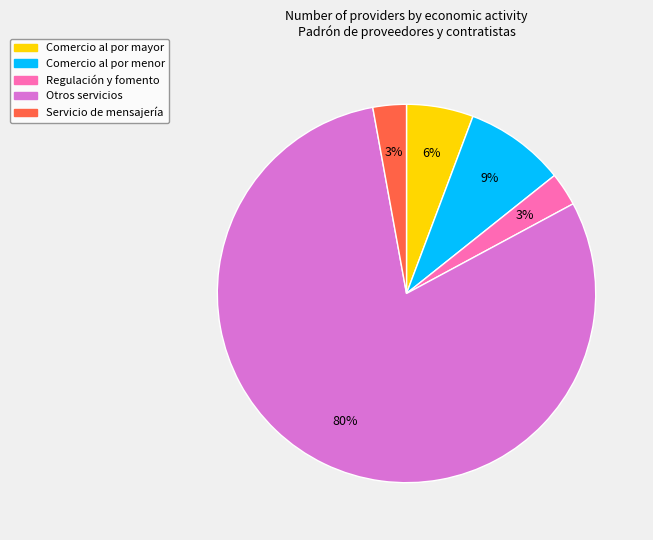

How many segments does this pie chart have?

5